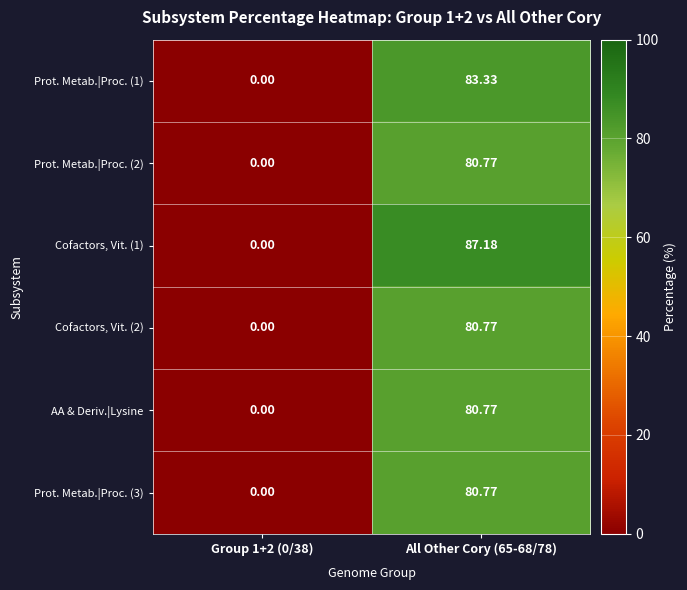

Is the value of Cofactors, Vit. (2) at All Other Cory (65-68/78) greater than the value of Cofactors, Vit. (1) at Group 1+2 (0/38)?

Yes